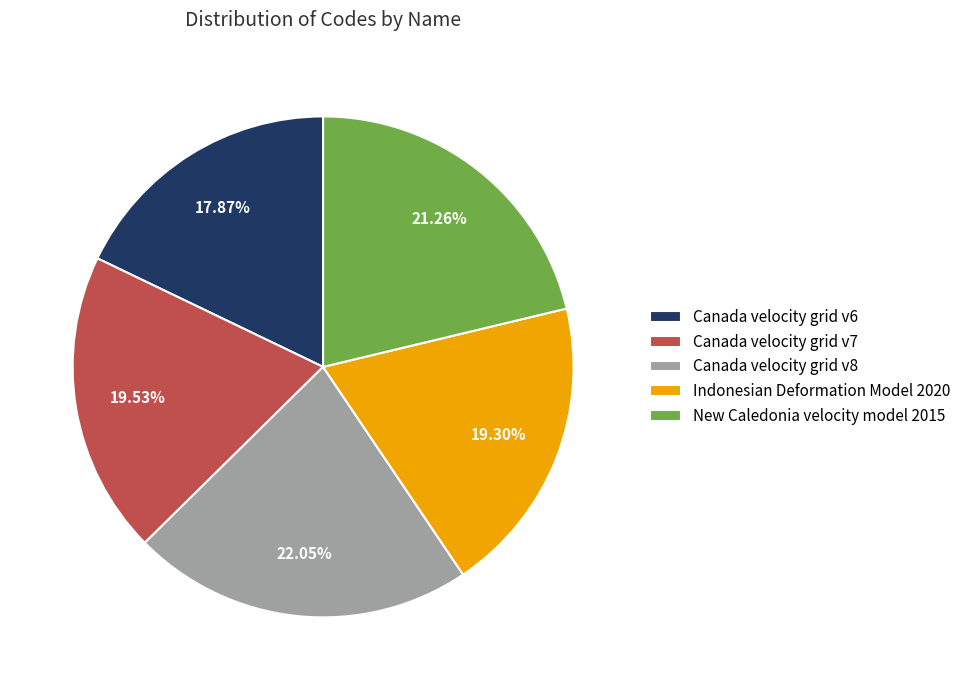

Combined, do New Caledonia velocity model 2015 and Canada velocity grid v6 account for over 50%?

No